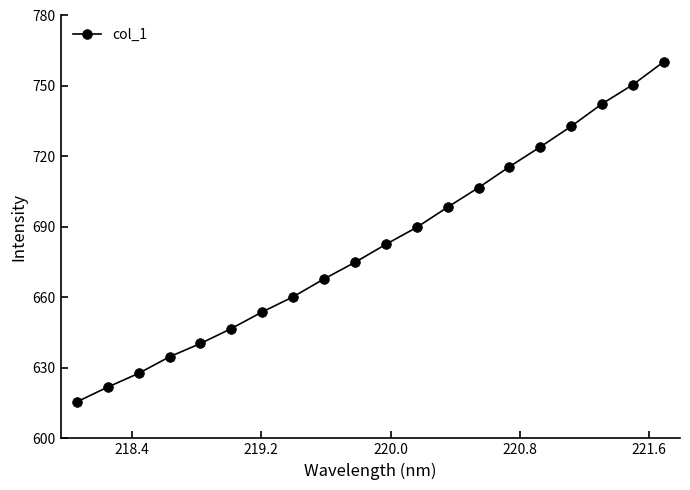

What is the value of the 16th point from the left?

724.1